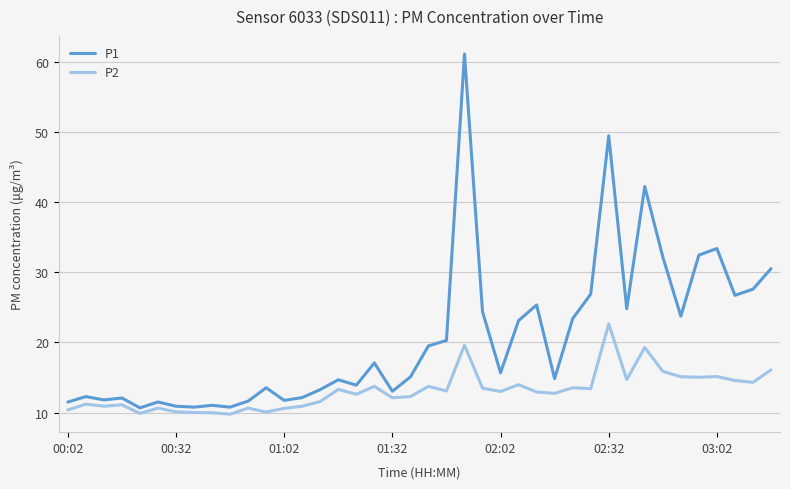

List the series in order of their overall mean, highest first.

P1, P2